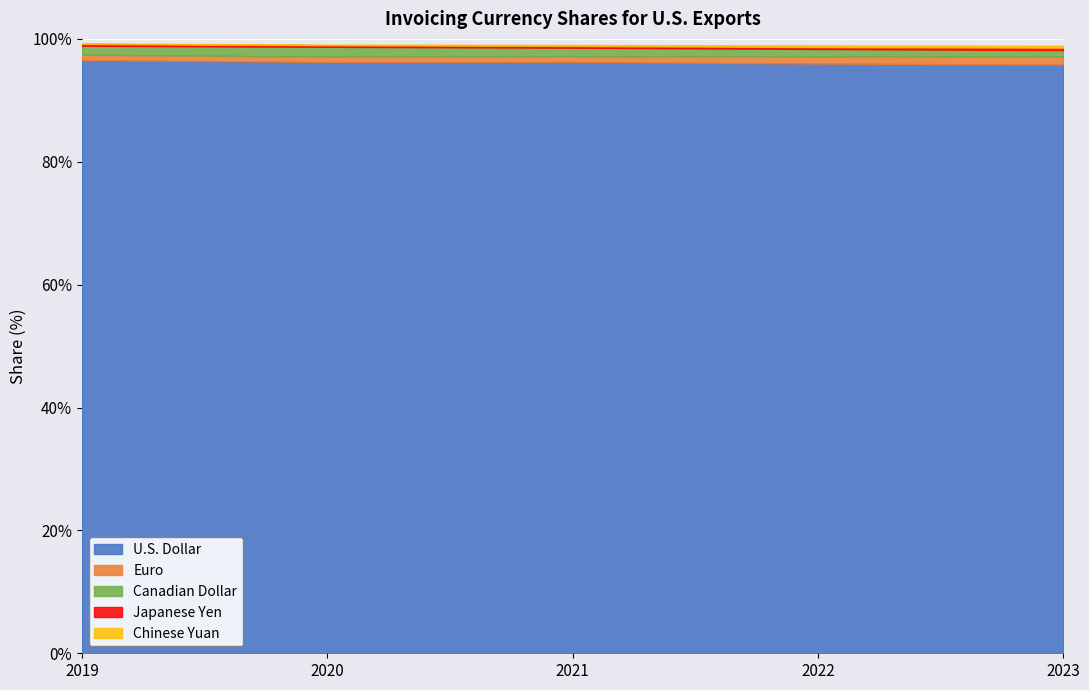

Reading left to right, transcribe all the data shown in this chart.

U.S. Dollar: 2019=96.5	2020=96.2	2021=96.3	2022=96.0	2023=95.8
Euro: 2019=0.9	2020=0.9	2021=0.9	2022=1.2	2023=1.3
Canadian Dollar: 2019=1.5	2020=1.6	2021=1.4	2022=1.2	2023=1.1
Japanese Yen: 2019=0.3	2020=0.3	2021=0.3	2022=0.3	2023=0.4
Chinese Yuan: 2019=0.1	2020=0.1	2021=0.2	2022=0.3	2023=0.3